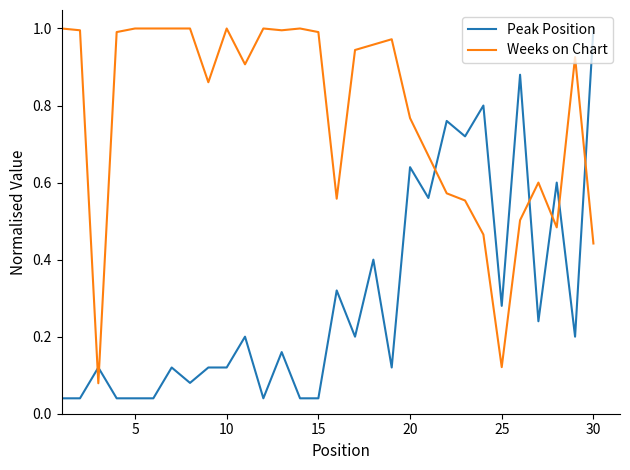

Count the number of data series in this chart.

2